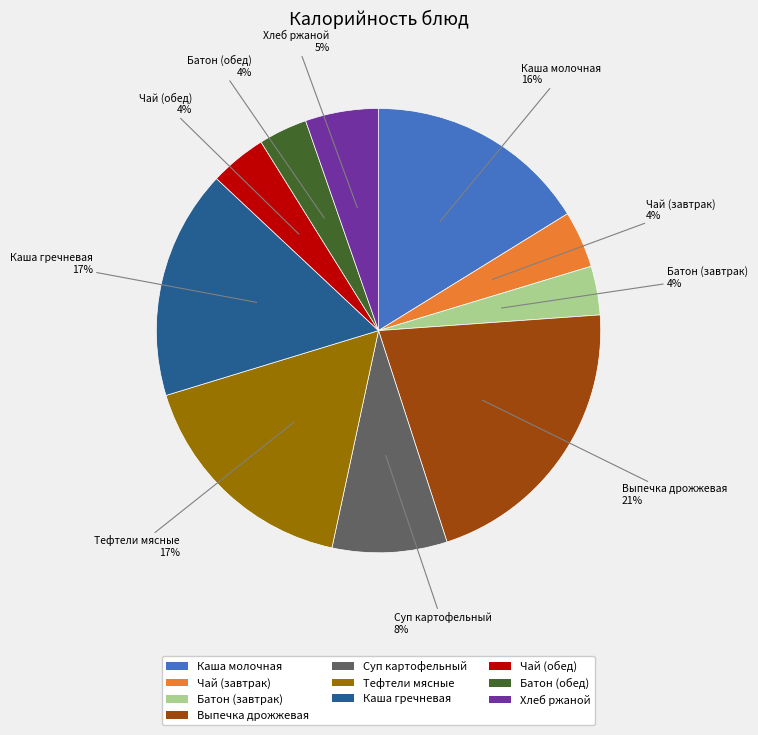

Is it true that Тефтели мясные is 7% of the pie?

False